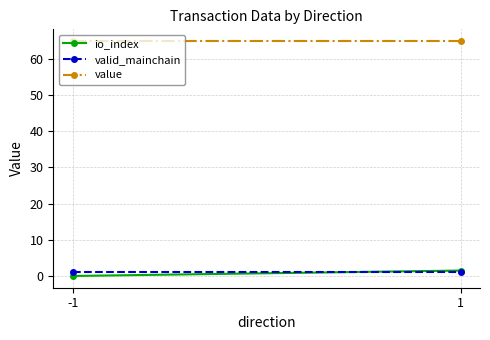

What are all the series names shown in the legend?

io_index, valid_mainchain, value